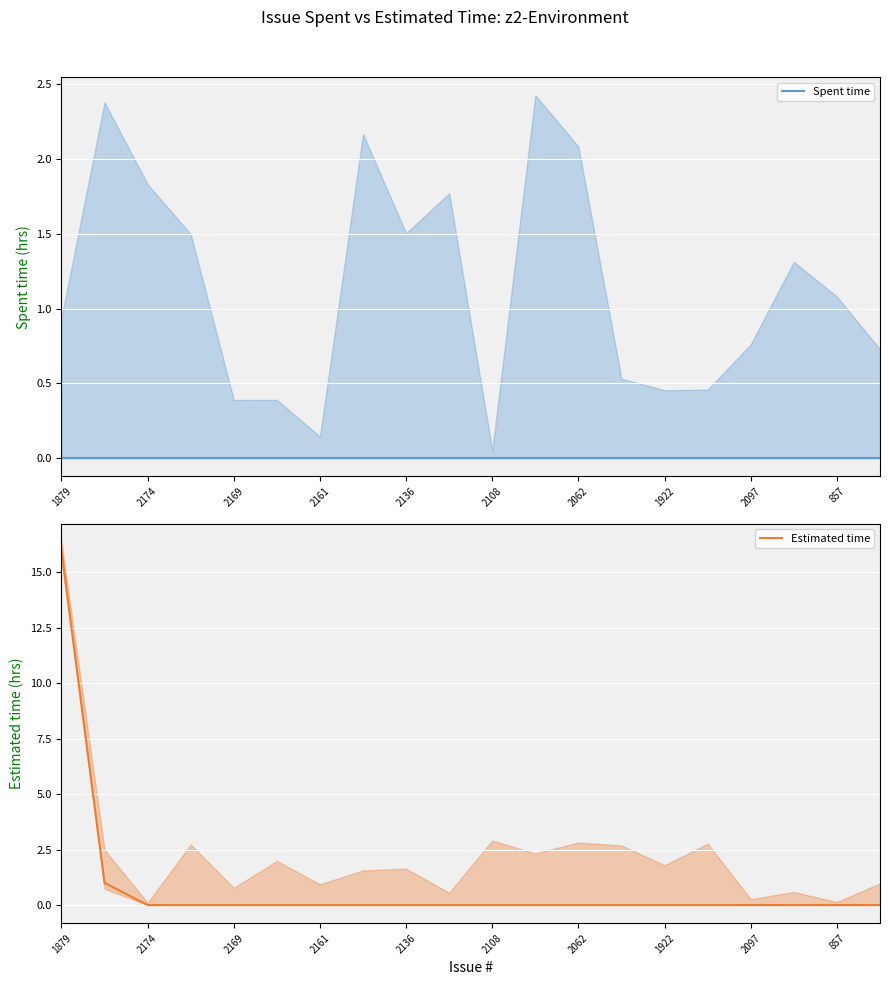

At which label does Estimated time reach its peak?

1879